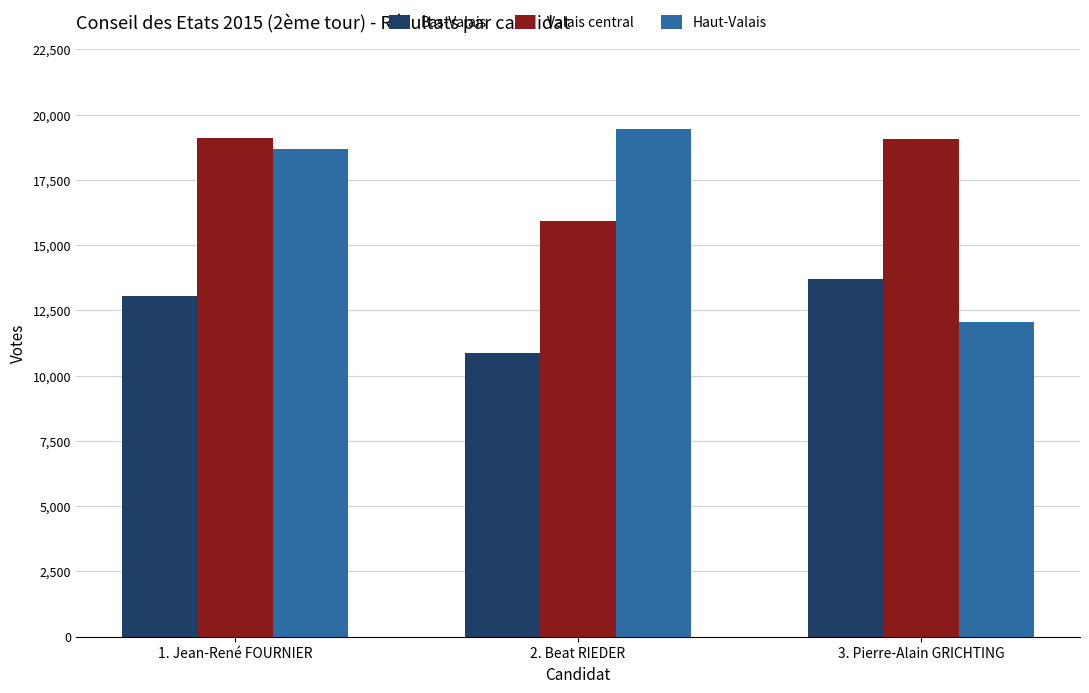

The value of Haut-Valais at 2. Beat RIEDER is 19458. True or false?

True